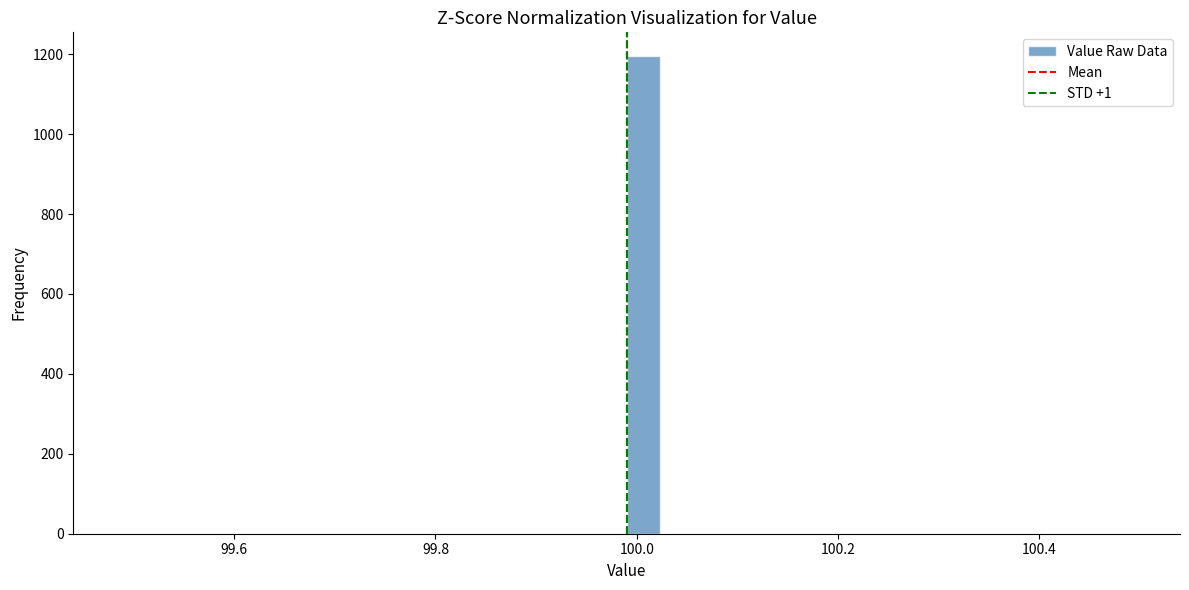

Read against the x-axis, roughly where is the centre of the tallest bar?

100.00